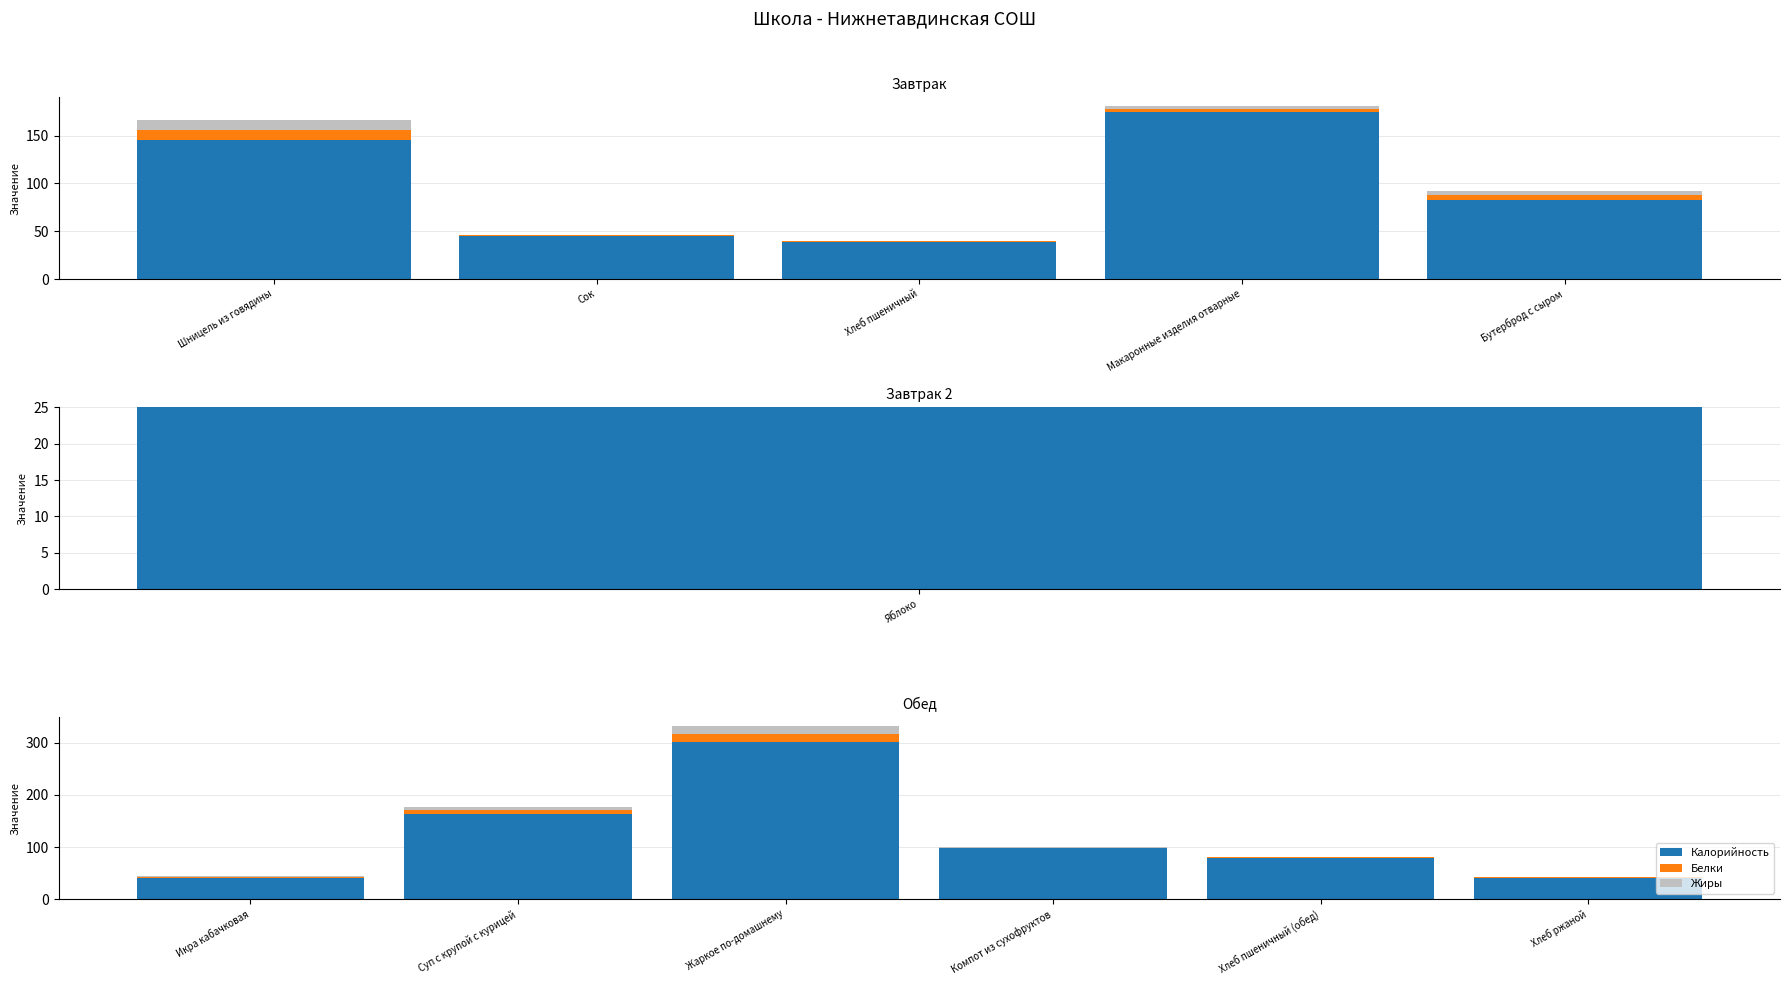

Is the value of Жиры at Хлеб пшеничный (обед) greater than the value of Белки at Хлеб пшеничный (обед)?

No